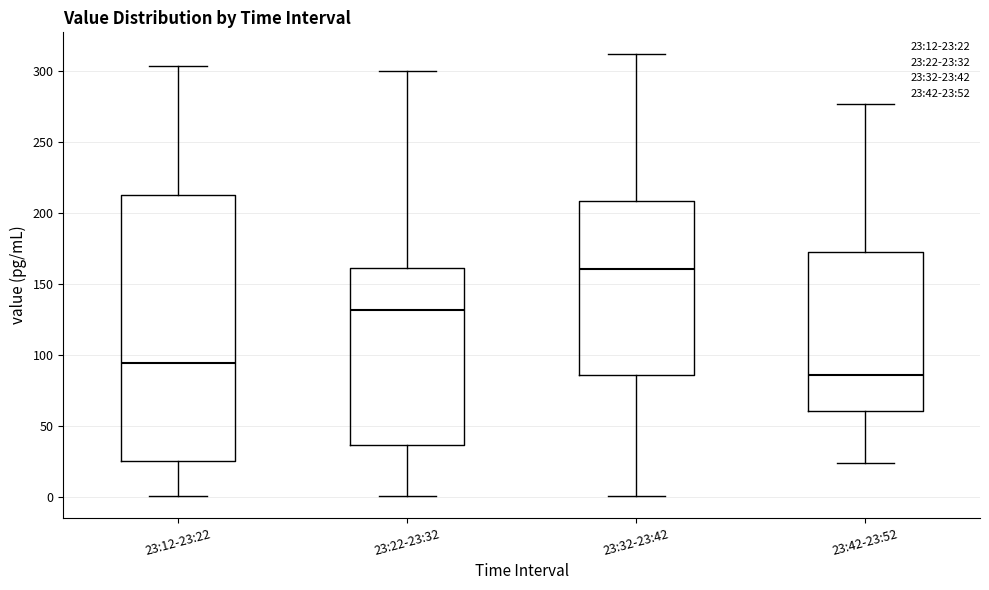

Where is the lower edge of the box for 23:22-23:32 on the y-axis? The values are not printed on the chart, so give them approximately, as read against the axis.

35